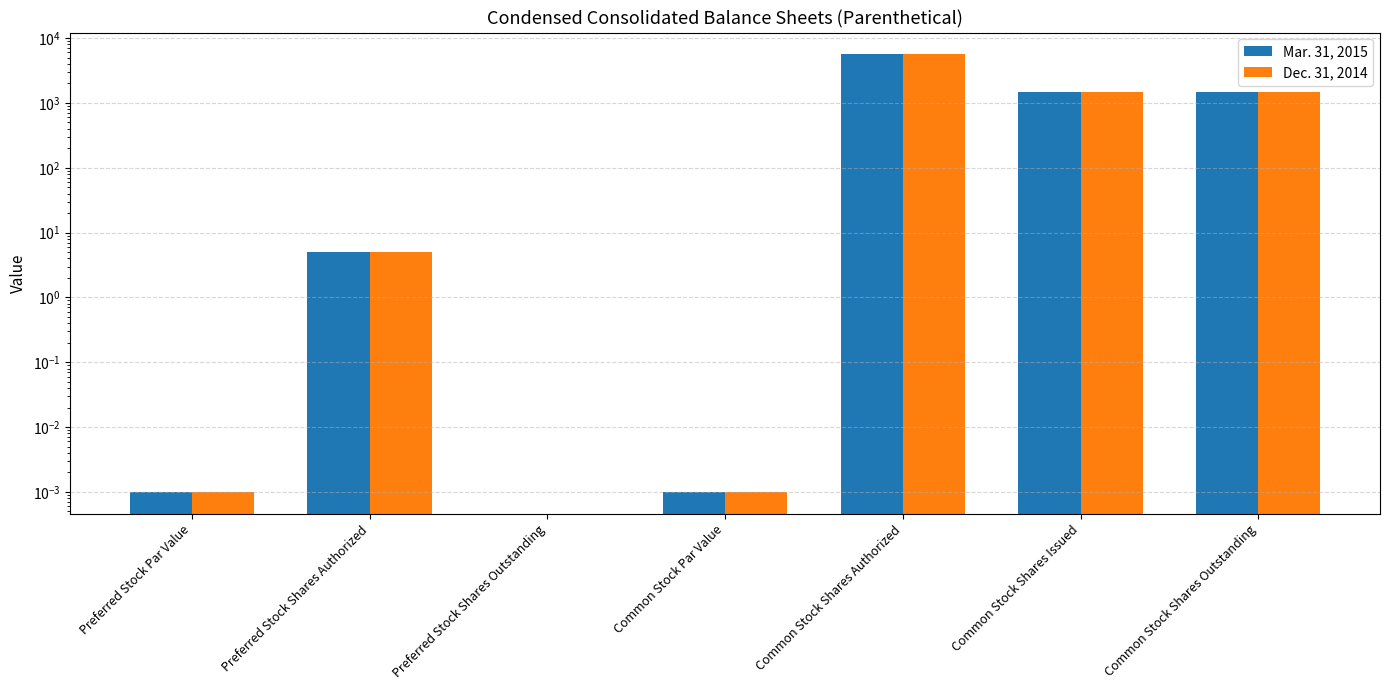

Which series has the largest total across all categories?

Dec. 31, 2014